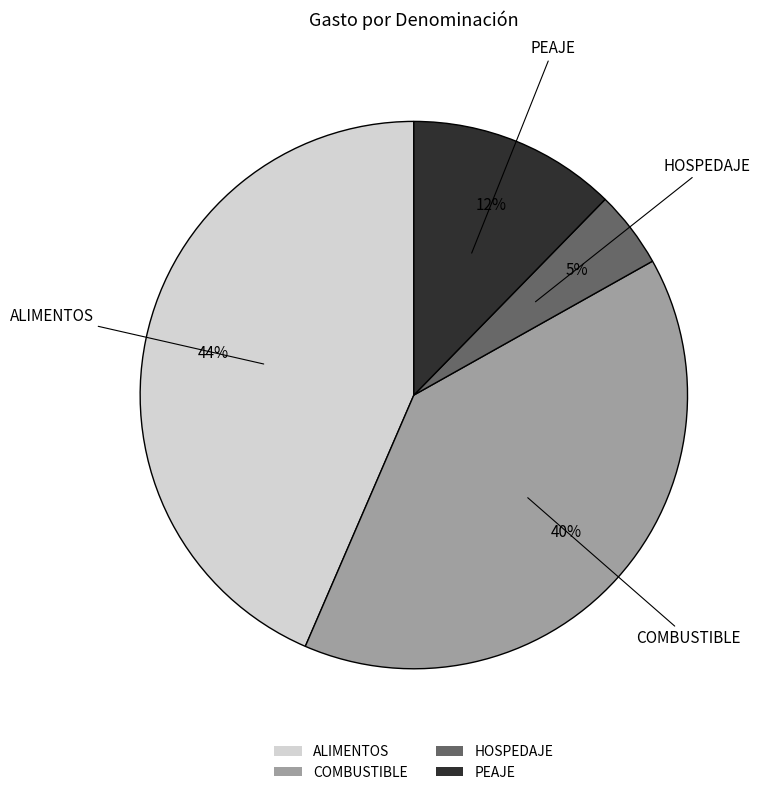

To the nearest percent, what portion does COMBUSTIBLE represent?

40%